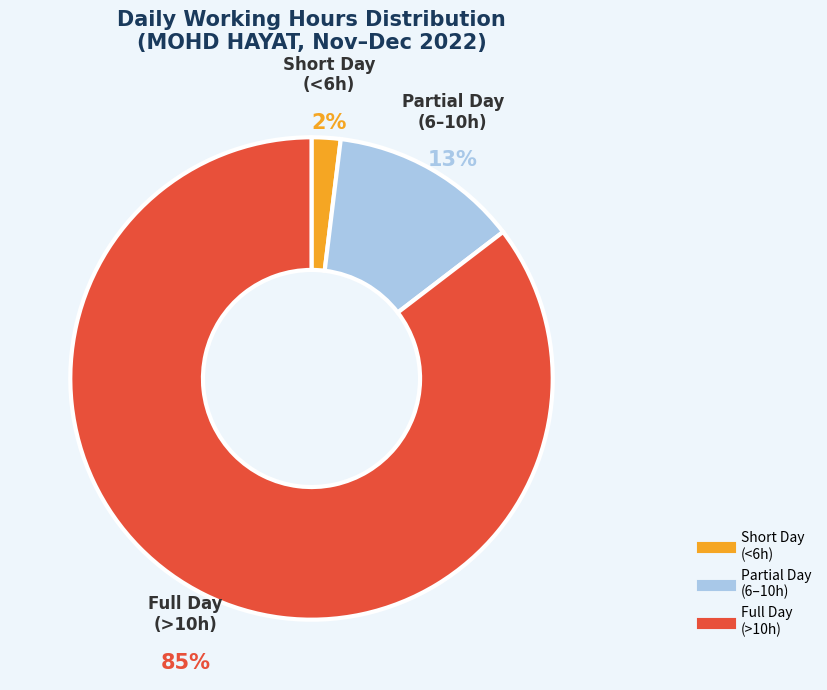

Is there a majority slice in this chart?

Yes